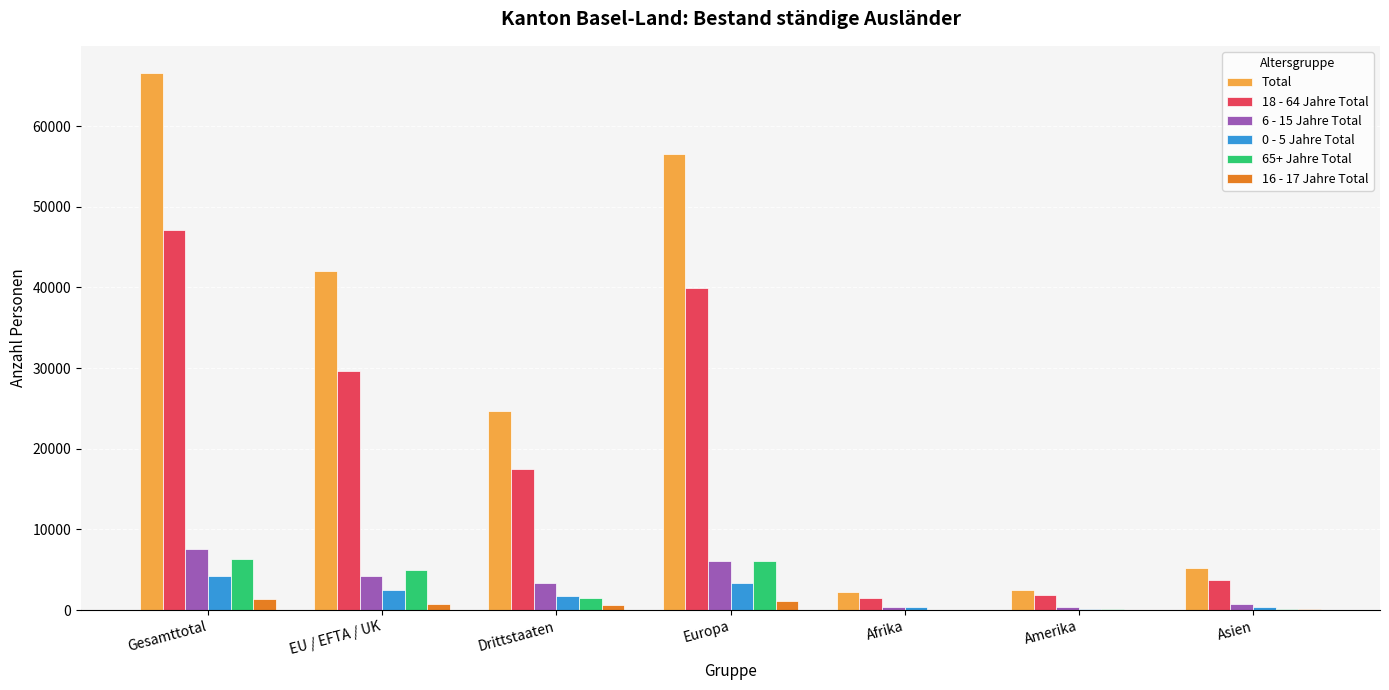

Is the value of Total at Afrika greater than the value of 65+ Jahre Total at EU / EFTA / UK?

No